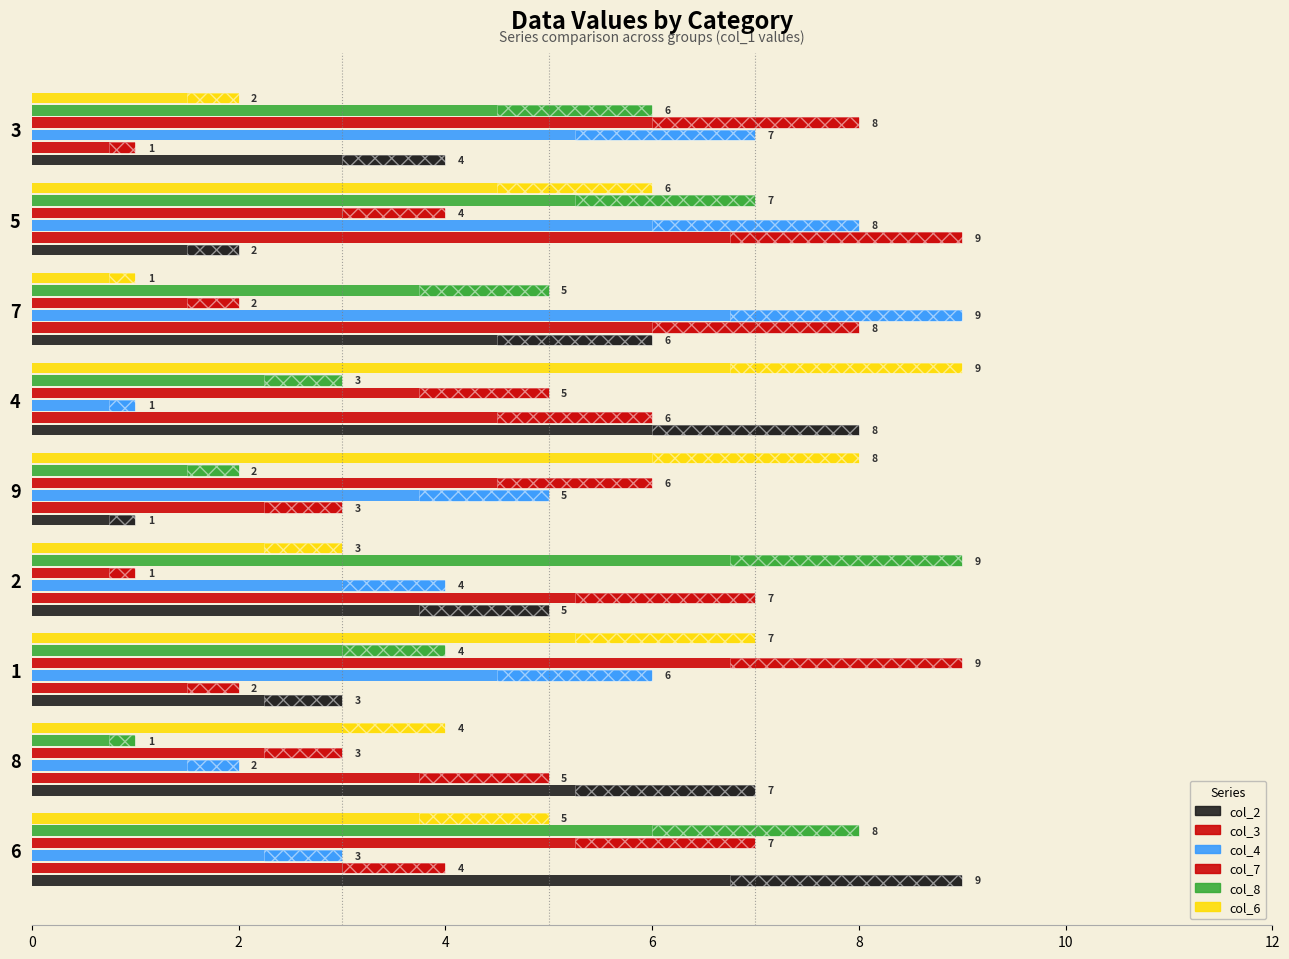

Count the number of categories in the chart.

9